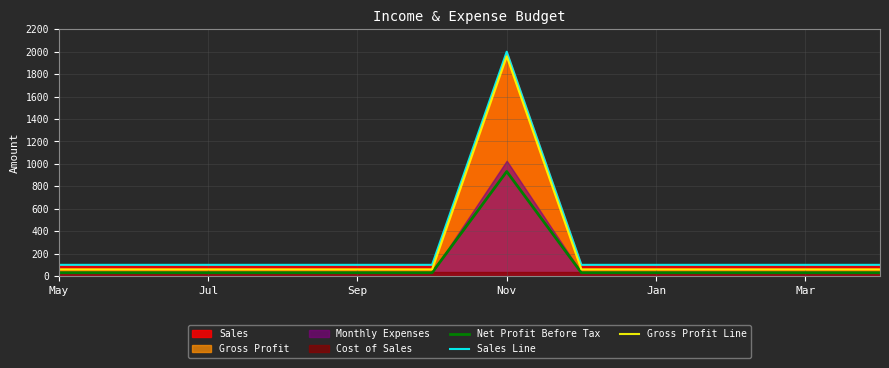

True or false: Gross Profit Line and Sales Line intersect in this chart.

False